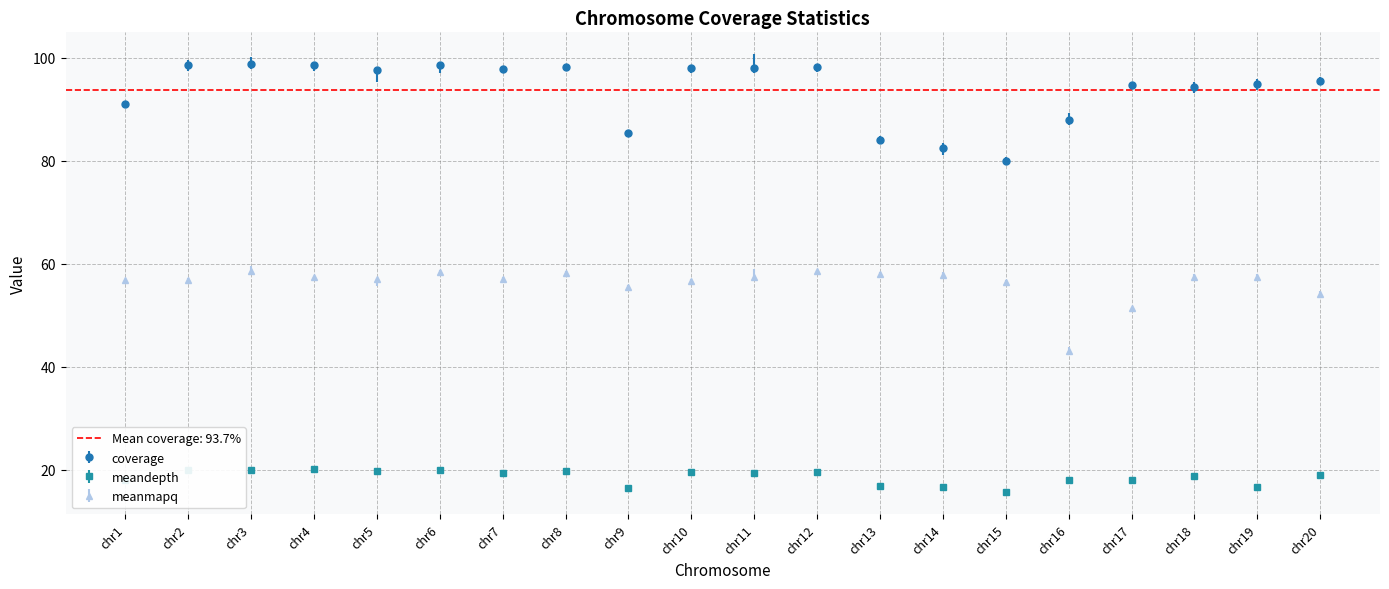

What is the average value of the meandepth series?

18.6